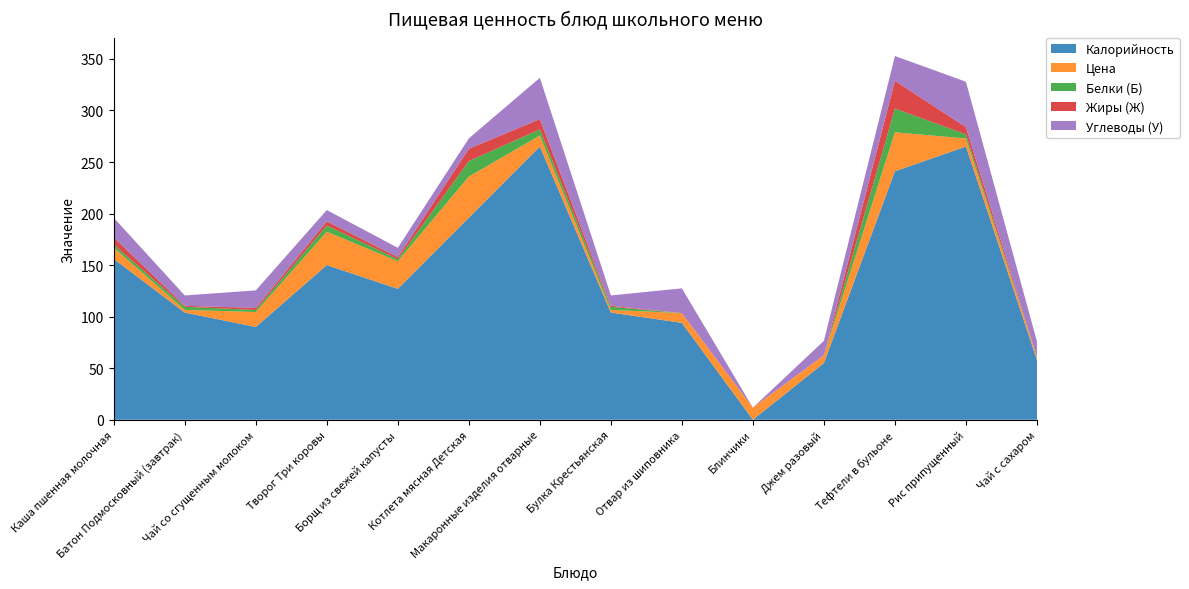

Reading left to right, what are all the values shown in this chart?

Калорийность: 156.0	104.0	90.0	150.0	127.0	196.0	265.0	104.0	94.0	0.0	55.0	241.0	265.0	58.0
Цена: 10.9	2.6	14.5	32.4	26.8	39.9	10.7	2.6	9.5	11.7	7.6	37.8	7.9	2.9
Белки (Б): 3.0	3.0	2.0	6.0	2.0	15.0	6.0	3.0	0.0	0.0	0.0	23.0	4.0	0.0
Жиры (Ж): 7.0	1.0	2.0	4.0	2.0	12.0	10.0	1.0	0.0	0.0	0.0	27.0	7.0	0.0
Углеводы (У): 19.0	10.0	17.0	11.0	9.0	10.0	40.0	10.0	24.0	0.0	14.0	24.0	44.0	15.0